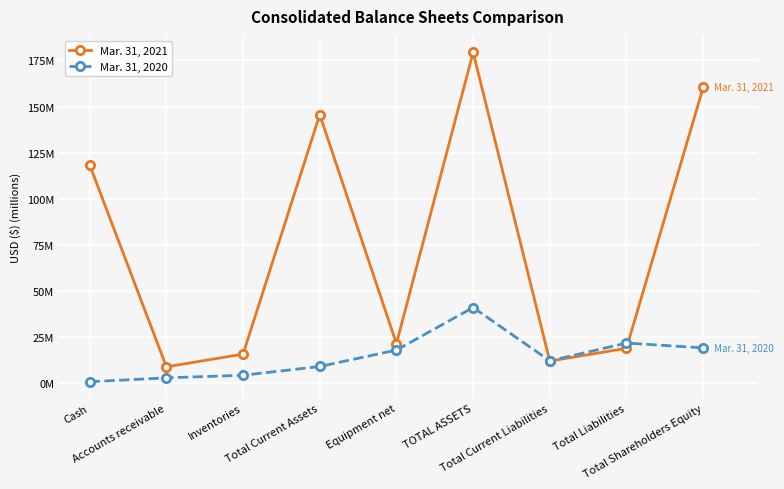

What are all the series names shown in the legend?

Mar. 31, 2021, Mar. 31, 2020